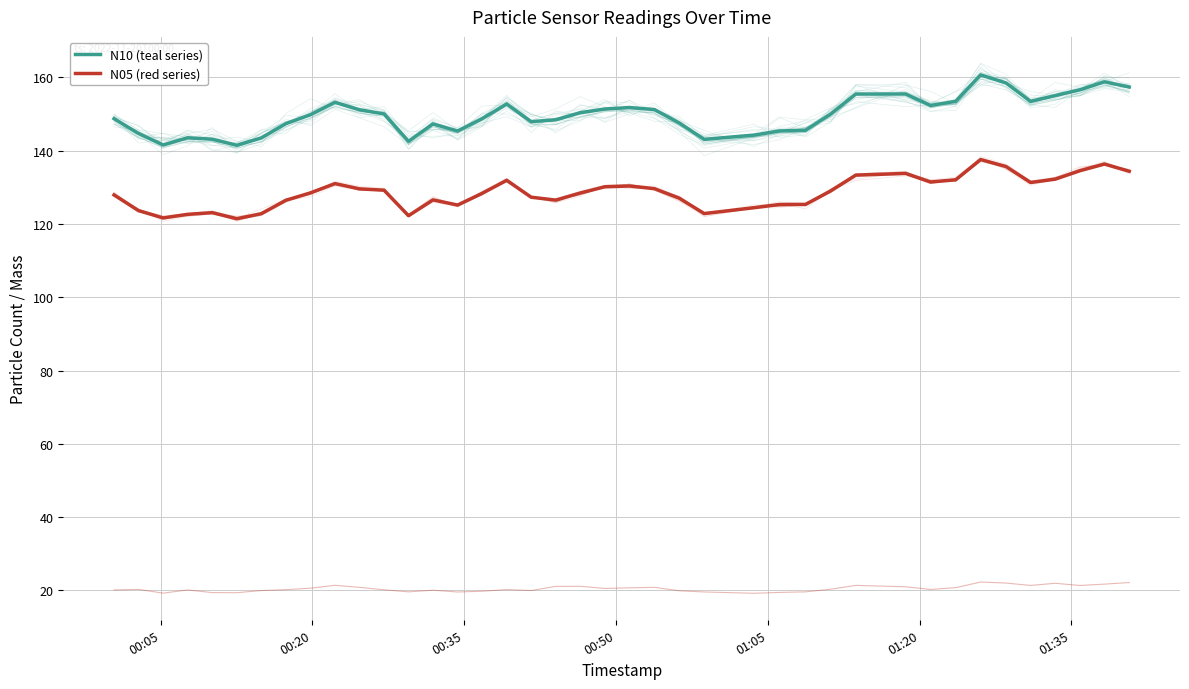

What is the value of the N10 point at the 1st from the left?

148.7